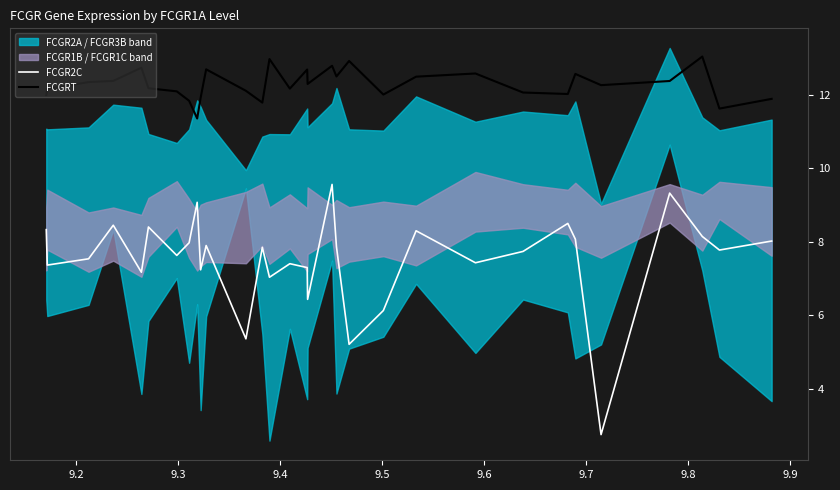

True or false: FCGRT and FCGR2C intersect in this chart.

False